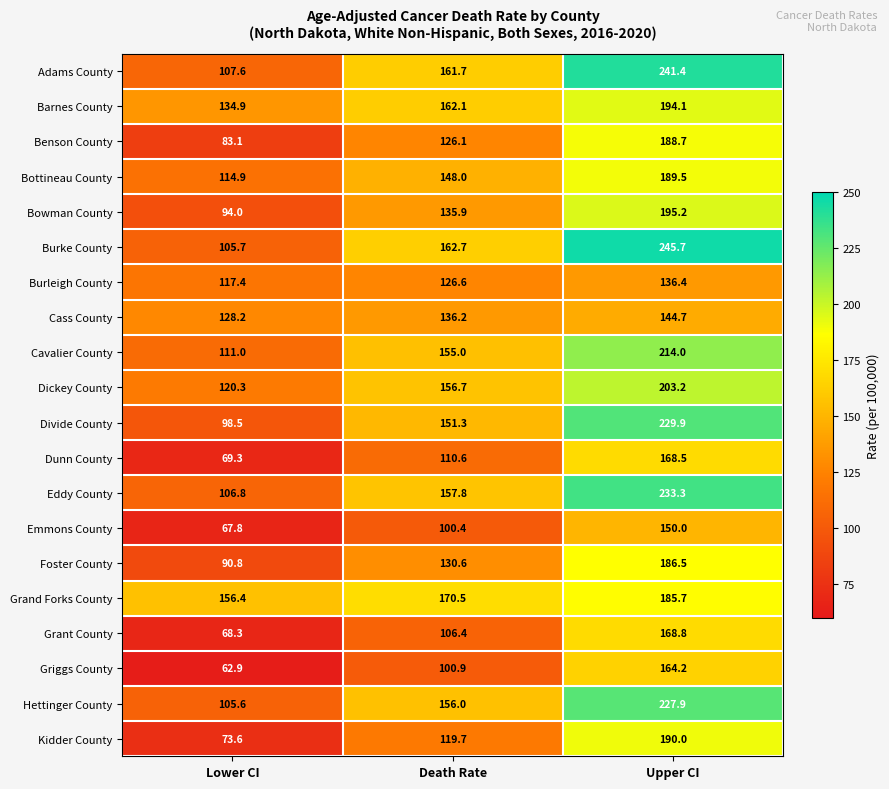

List the labels in order of Cass County value, smallest first.

Lower CI, Death Rate, Upper CI